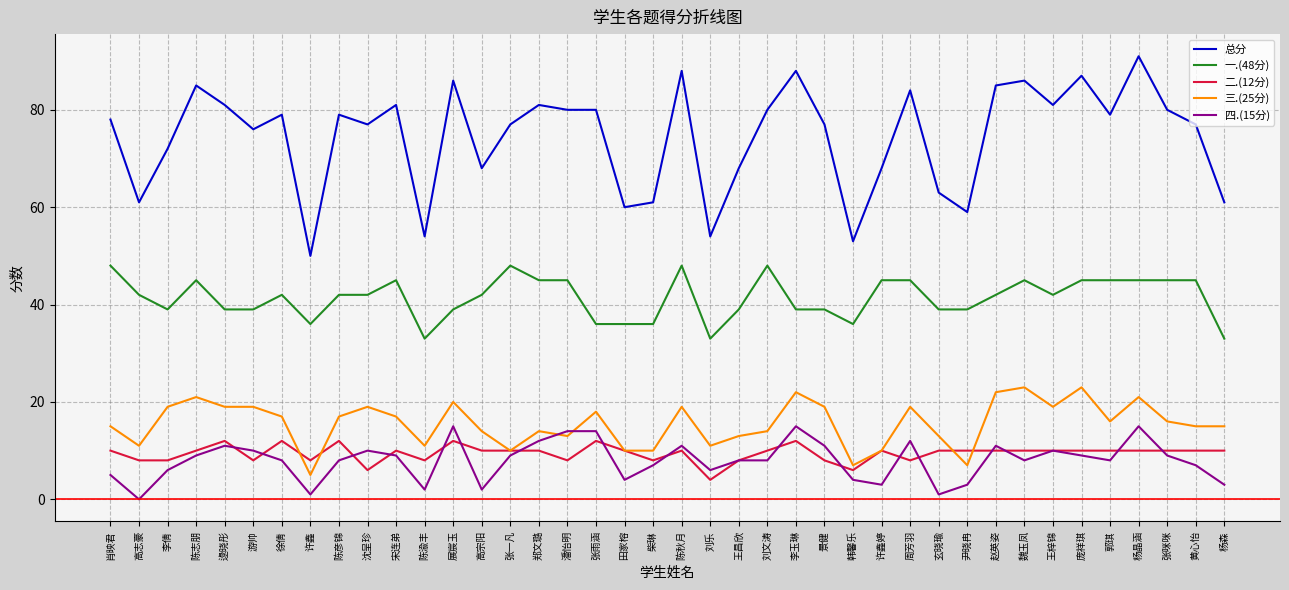

Which label corresponds to the smallest value in the chart?

高志豪